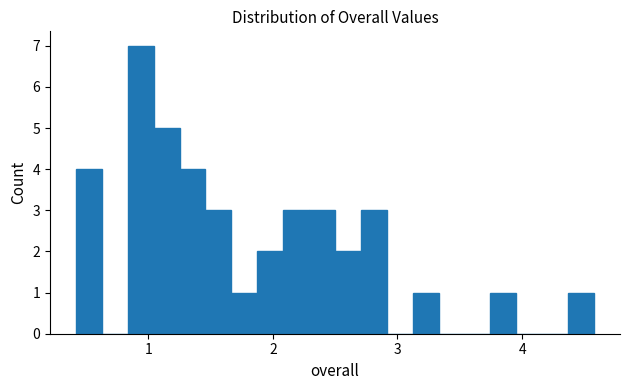

Read against the x-axis, roughly where is the centre of the tallest bar?

0.9